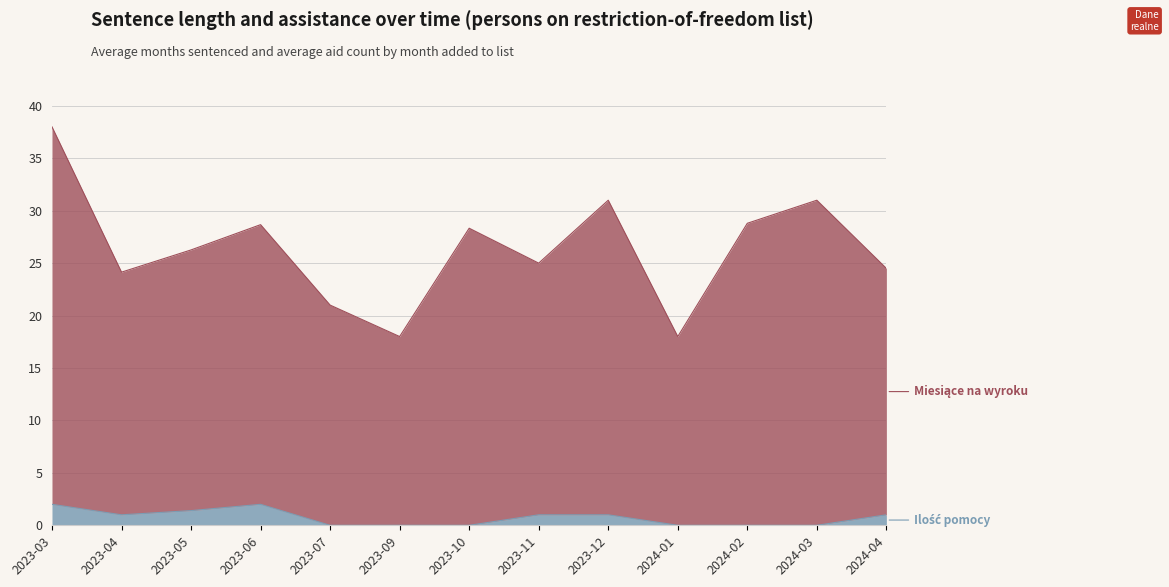

How many data points in Ilość pomocy are less than 1?

6